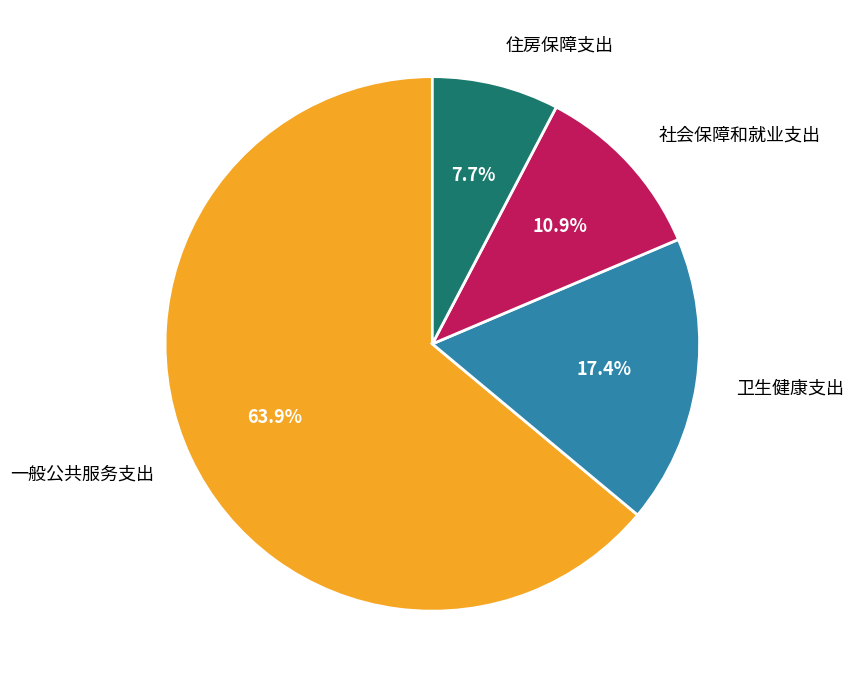

The 一般公共服务支出 slice represents 53% of the pie. True or false?

False